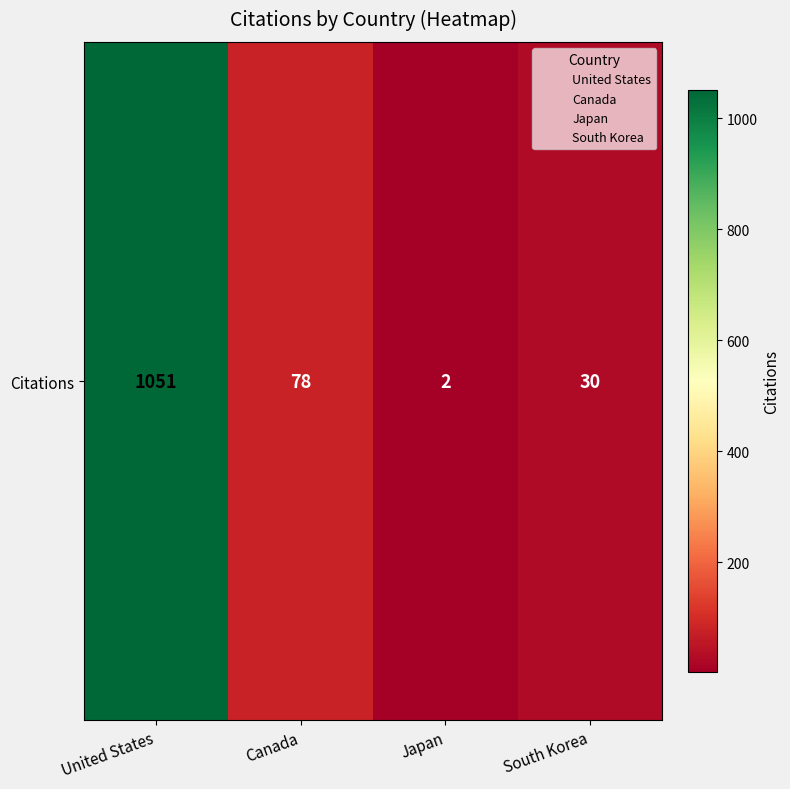

Count the number of values greater than 78.

1